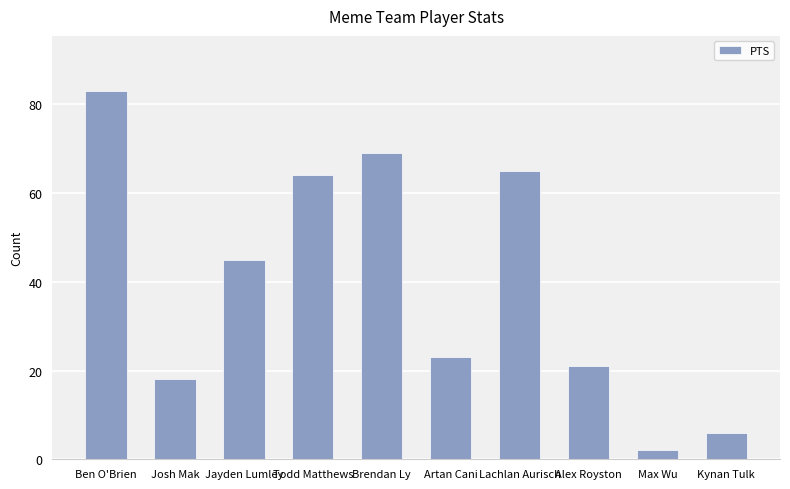

Reading right to left, extract all data points from this chart.

6	2	21	65	23	69	64	45	18	83